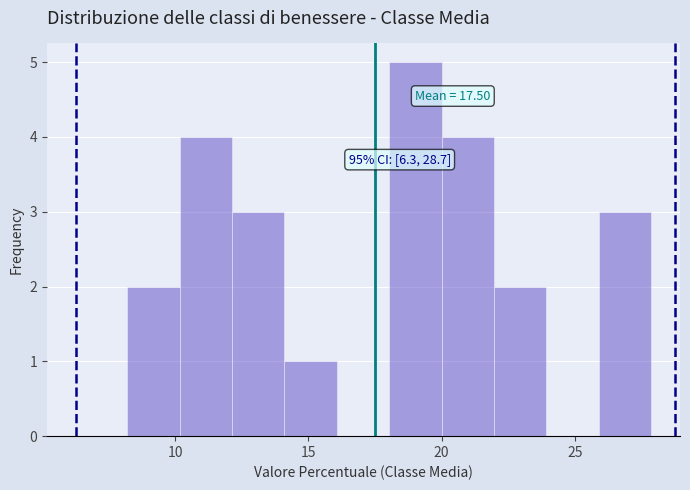

Around what value on the x-axis is the tallest bar? Give the approximate position of its centre, as read against the axis.

19.0